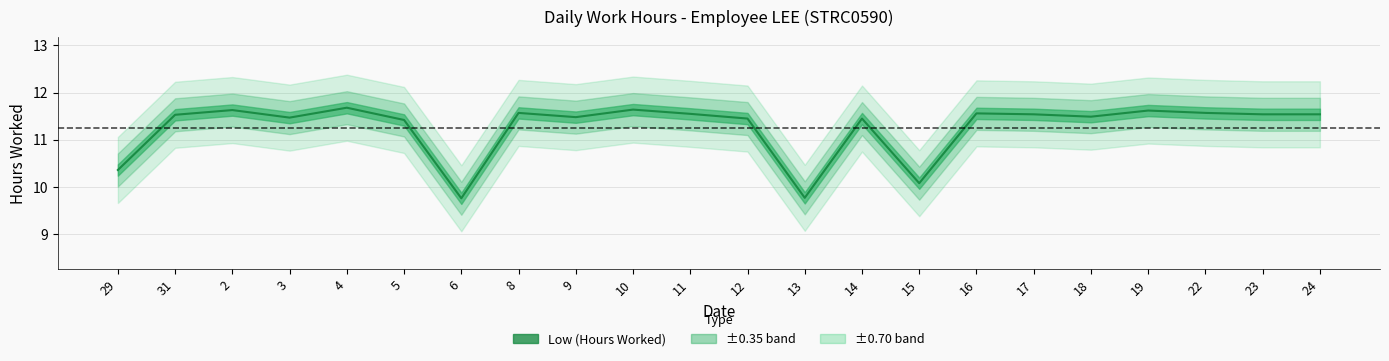

Reading left to right, extract all data points from this chart.

10.4	11.5	11.6	11.5	11.7	11.4	9.8	11.6	11.5	11.6	11.6	11.4	9.8	11.4	10.1	11.6	11.5	11.5	11.6	11.6	11.5	11.5